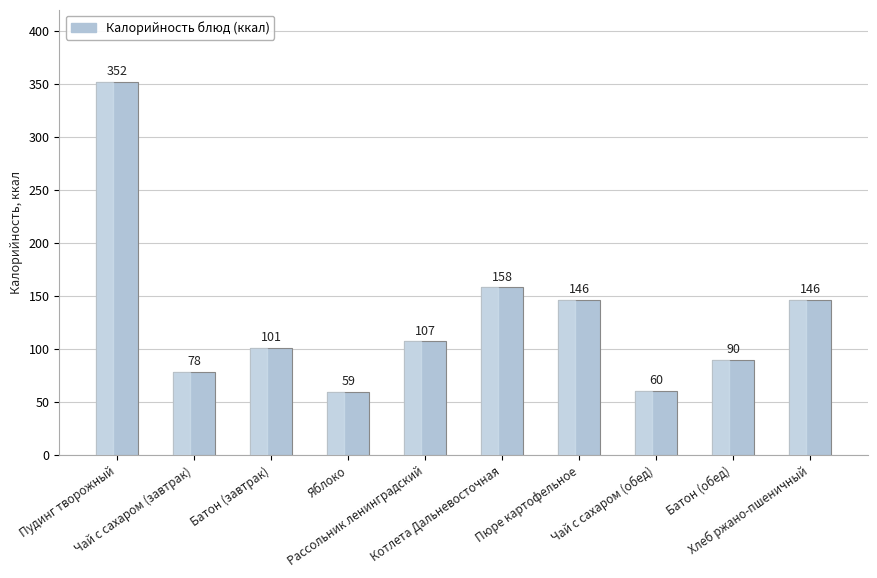

What is the change in value from Рассольник ленинградский to Чай с сахаром (обед)?

-47